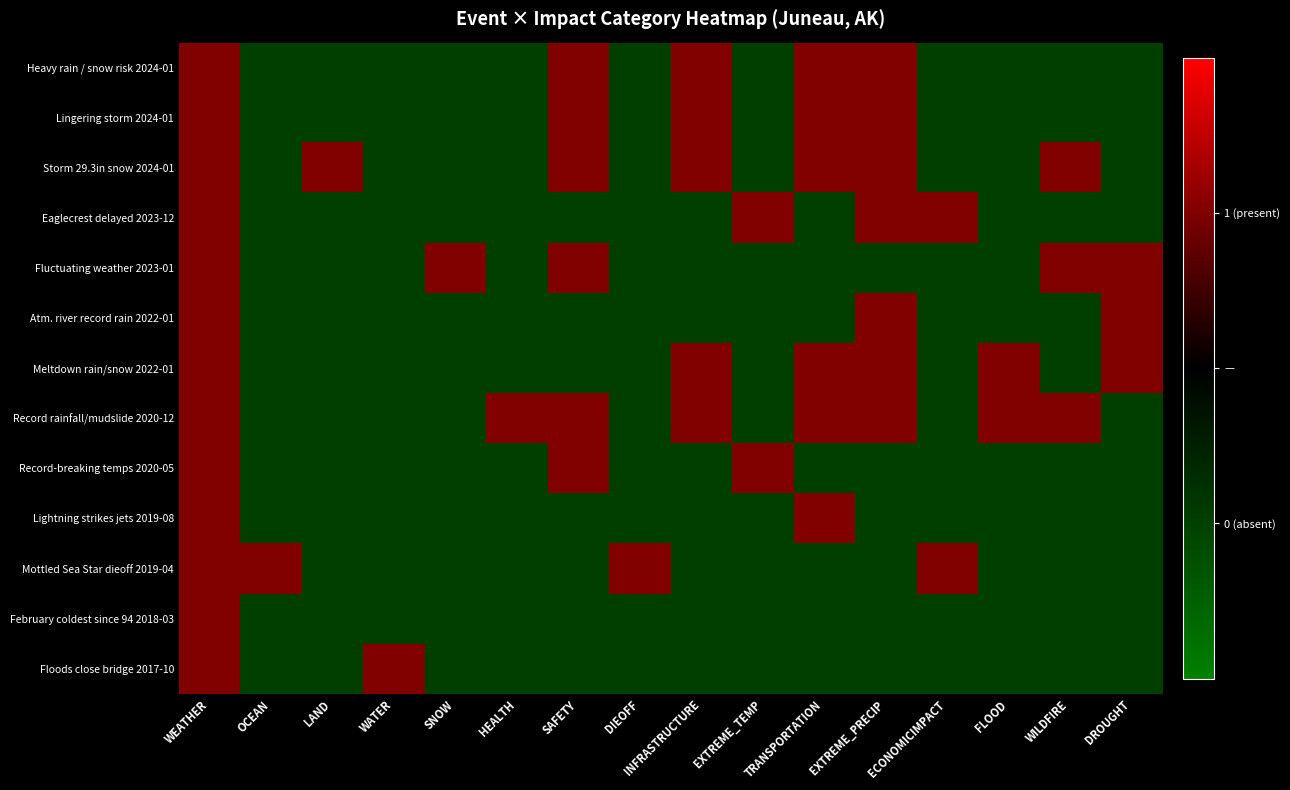

Reading right to left, what are all the values shown in this chart?

Heavy rain / snow risk 2024-01: DROUGHT=-1	WILDFIRE=-1	FLOOD=-1	ECONOMICIMPACT=-1	EXTREME_PRECIP=1	TRANSPORTATION=1	EXTREME_TEMP=-1	INFRASTRUCTURE=1	DIEOFF=-1	SAFETY=1	HEALTH=-1	SNOW=-1	WATER=-1	LAND=-1	OCEAN=-1	WEATHER=1
Lingering storm 2024-01: DROUGHT=-1	WILDFIRE=-1	FLOOD=-1	ECONOMICIMPACT=-1	EXTREME_PRECIP=1	TRANSPORTATION=1	EXTREME_TEMP=-1	INFRASTRUCTURE=1	DIEOFF=-1	SAFETY=1	HEALTH=-1	SNOW=-1	WATER=-1	LAND=-1	OCEAN=-1	WEATHER=1
Storm 29.3in snow 2024-01: DROUGHT=-1	WILDFIRE=1	FLOOD=-1	ECONOMICIMPACT=-1	EXTREME_PRECIP=1	TRANSPORTATION=1	EXTREME_TEMP=-1	INFRASTRUCTURE=1	DIEOFF=-1	SAFETY=1	HEALTH=-1	SNOW=-1	WATER=-1	LAND=1	OCEAN=-1	WEATHER=1
Eaglecrest delayed 2023-12: DROUGHT=-1	WILDFIRE=-1	FLOOD=-1	ECONOMICIMPACT=1	EXTREME_PRECIP=1	TRANSPORTATION=-1	EXTREME_TEMP=1	INFRASTRUCTURE=-1	DIEOFF=-1	SAFETY=-1	HEALTH=-1	SNOW=-1	WATER=-1	LAND=-1	OCEAN=-1	WEATHER=1
Fluctuating weather 2023-01: DROUGHT=1	WILDFIRE=1	FLOOD=-1	ECONOMICIMPACT=-1	EXTREME_PRECIP=-1	TRANSPORTATION=-1	EXTREME_TEMP=-1	INFRASTRUCTURE=-1	DIEOFF=-1	SAFETY=1	HEALTH=-1	SNOW=1	WATER=-1	LAND=-1	OCEAN=-1	WEATHER=1
Atm. river record rain 2022-01: DROUGHT=1	WILDFIRE=-1	FLOOD=-1	ECONOMICIMPACT=-1	EXTREME_PRECIP=1	TRANSPORTATION=-1	EXTREME_TEMP=-1	INFRASTRUCTURE=-1	DIEOFF=-1	SAFETY=-1	HEALTH=-1	SNOW=-1	WATER=-1	LAND=-1	OCEAN=-1	WEATHER=1
Meltdown rain/snow 2022-01: DROUGHT=1	WILDFIRE=-1	FLOOD=1	ECONOMICIMPACT=-1	EXTREME_PRECIP=1	TRANSPORTATION=1	EXTREME_TEMP=-1	INFRASTRUCTURE=1	DIEOFF=-1	SAFETY=-1	HEALTH=-1	SNOW=-1	WATER=-1	LAND=-1	OCEAN=-1	WEATHER=1
Record rainfall/mudslide 2020-12: DROUGHT=-1	WILDFIRE=1	FLOOD=1	ECONOMICIMPACT=-1	EXTREME_PRECIP=1	TRANSPORTATION=1	EXTREME_TEMP=-1	INFRASTRUCTURE=1	DIEOFF=-1	SAFETY=1	HEALTH=1	SNOW=-1	WATER=-1	LAND=-1	OCEAN=-1	WEATHER=1
Record-breaking temps 2020-05: DROUGHT=-1	WILDFIRE=-1	FLOOD=-1	ECONOMICIMPACT=-1	EXTREME_PRECIP=-1	TRANSPORTATION=-1	EXTREME_TEMP=1	INFRASTRUCTURE=-1	DIEOFF=-1	SAFETY=1	HEALTH=-1	SNOW=-1	WATER=-1	LAND=-1	OCEAN=-1	WEATHER=1
Lightning strikes jets 2019-08: DROUGHT=-1	WILDFIRE=-1	FLOOD=-1	ECONOMICIMPACT=-1	EXTREME_PRECIP=-1	TRANSPORTATION=1	EXTREME_TEMP=-1	INFRASTRUCTURE=-1	DIEOFF=-1	SAFETY=-1	HEALTH=-1	SNOW=-1	WATER=-1	LAND=-1	OCEAN=-1	WEATHER=1
Mottled Sea Star dieoff 2019-04: DROUGHT=-1	WILDFIRE=-1	FLOOD=-1	ECONOMICIMPACT=1	EXTREME_PRECIP=-1	TRANSPORTATION=-1	EXTREME_TEMP=-1	INFRASTRUCTURE=-1	DIEOFF=1	SAFETY=-1	HEALTH=-1	SNOW=-1	WATER=-1	LAND=-1	OCEAN=1	WEATHER=1
February coldest since 94 2018-03: DROUGHT=-1	WILDFIRE=-1	FLOOD=-1	ECONOMICIMPACT=-1	EXTREME_PRECIP=-1	TRANSPORTATION=-1	EXTREME_TEMP=-1	INFRASTRUCTURE=-1	DIEOFF=-1	SAFETY=-1	HEALTH=-1	SNOW=-1	WATER=-1	LAND=-1	OCEAN=-1	WEATHER=1
Floods close bridge 2017-10: DROUGHT=-1	WILDFIRE=-1	FLOOD=-1	ECONOMICIMPACT=-1	EXTREME_PRECIP=-1	TRANSPORTATION=-1	EXTREME_TEMP=-1	INFRASTRUCTURE=-1	DIEOFF=-1	SAFETY=-1	HEALTH=-1	SNOW=-1	WATER=1	LAND=-1	OCEAN=-1	WEATHER=1